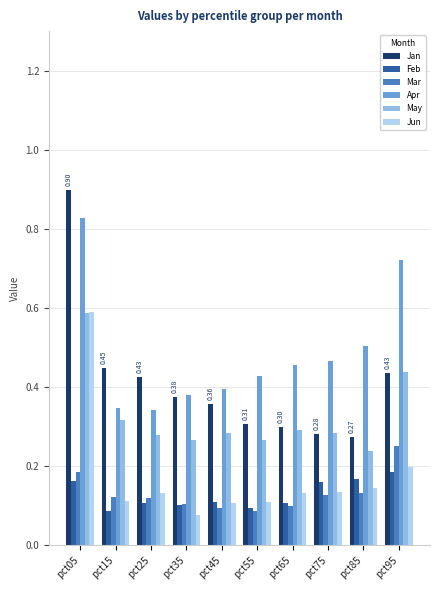

What are all the series names shown in the legend?

Jan, Feb, Mar, Apr, May, Jun